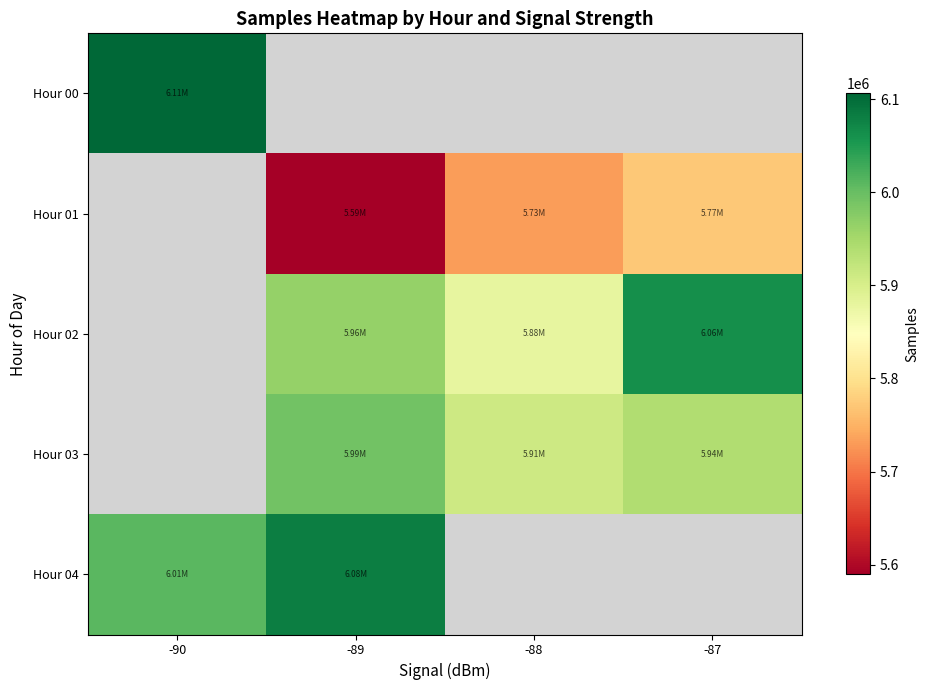

Which category has the highest value in the Hour 00 series?

-90